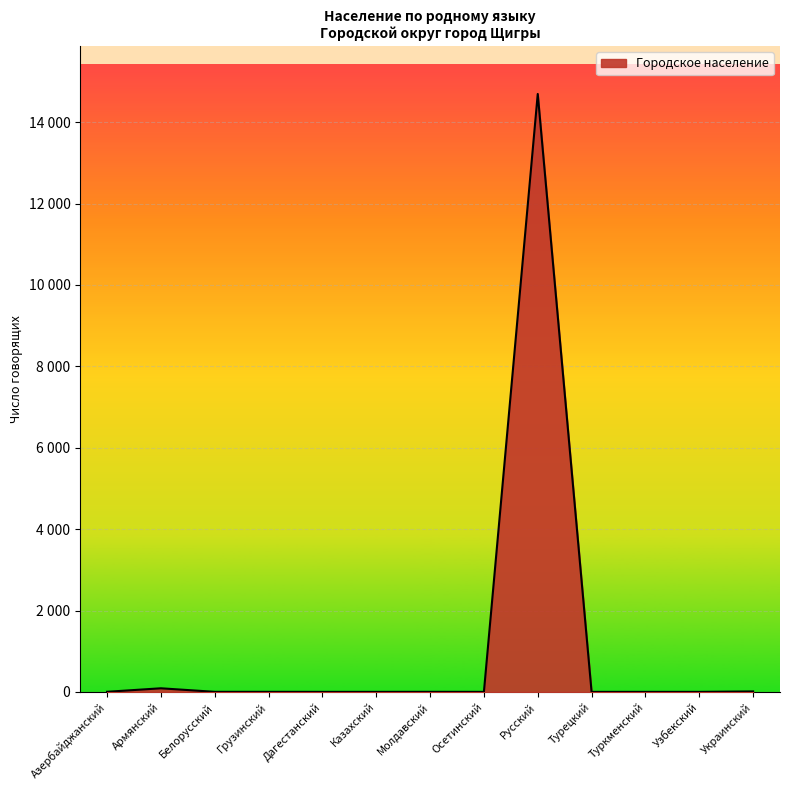

Does the chart have visible grid lines?

Yes